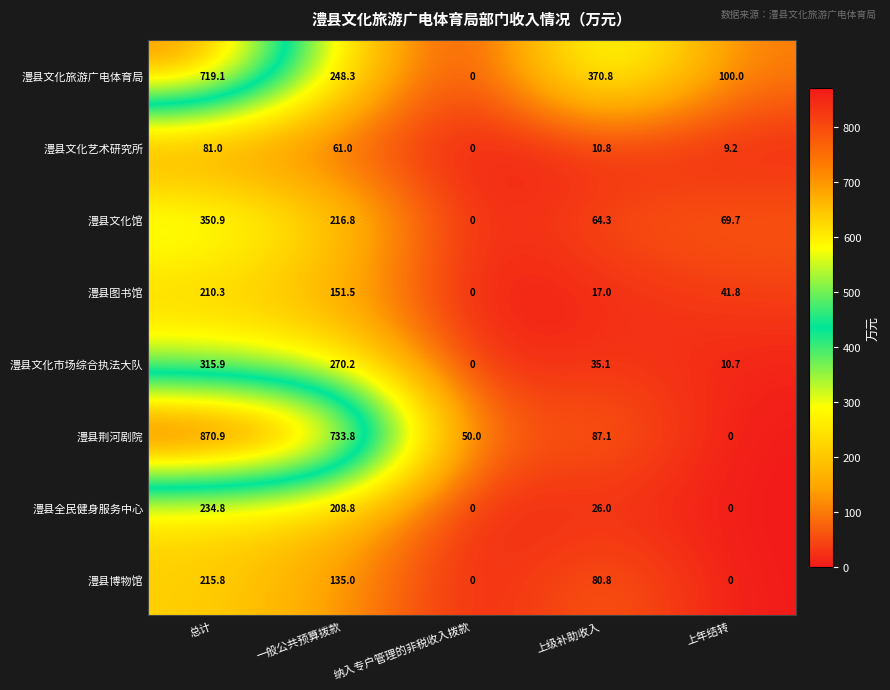

True or false: 澧县博物馆 has a value of 0.0 at 纳入专户管理的非税收入拨款.

True